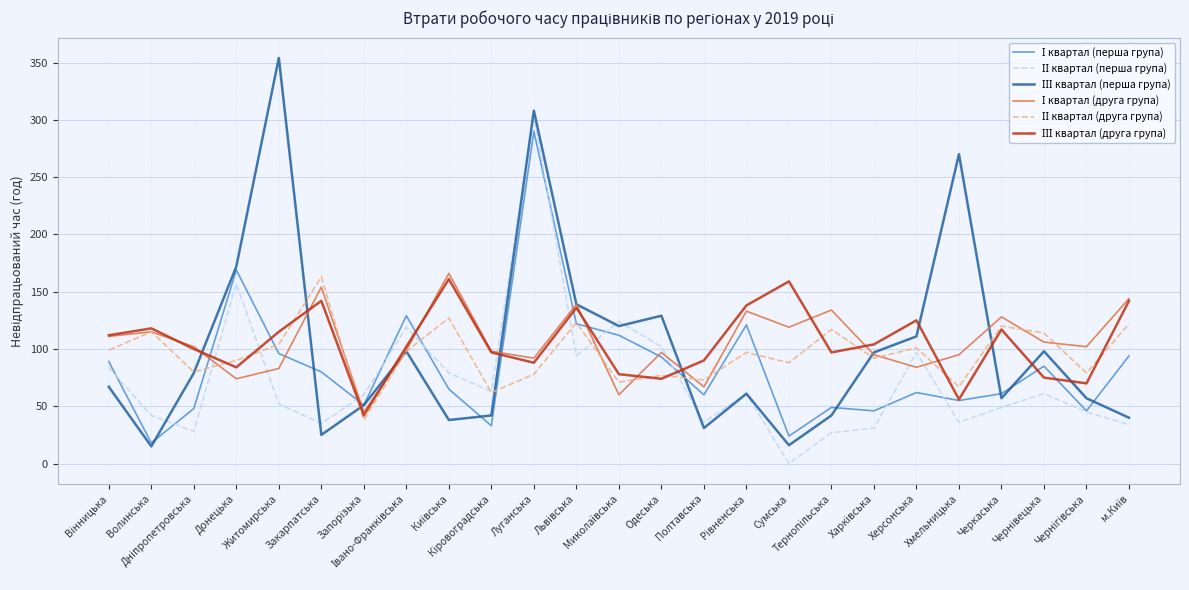

Which series ends up on top after the final intersection of ІІІ квартал (друга група) and І квартал (друга група)?

І квартал (друга група)